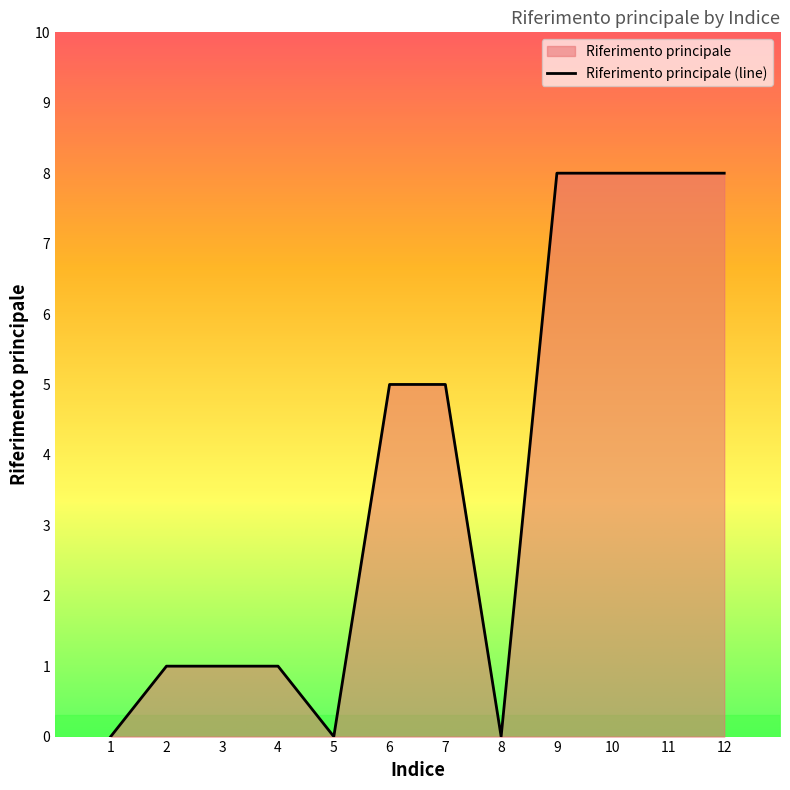

What is the maximum value shown in the chart?

8